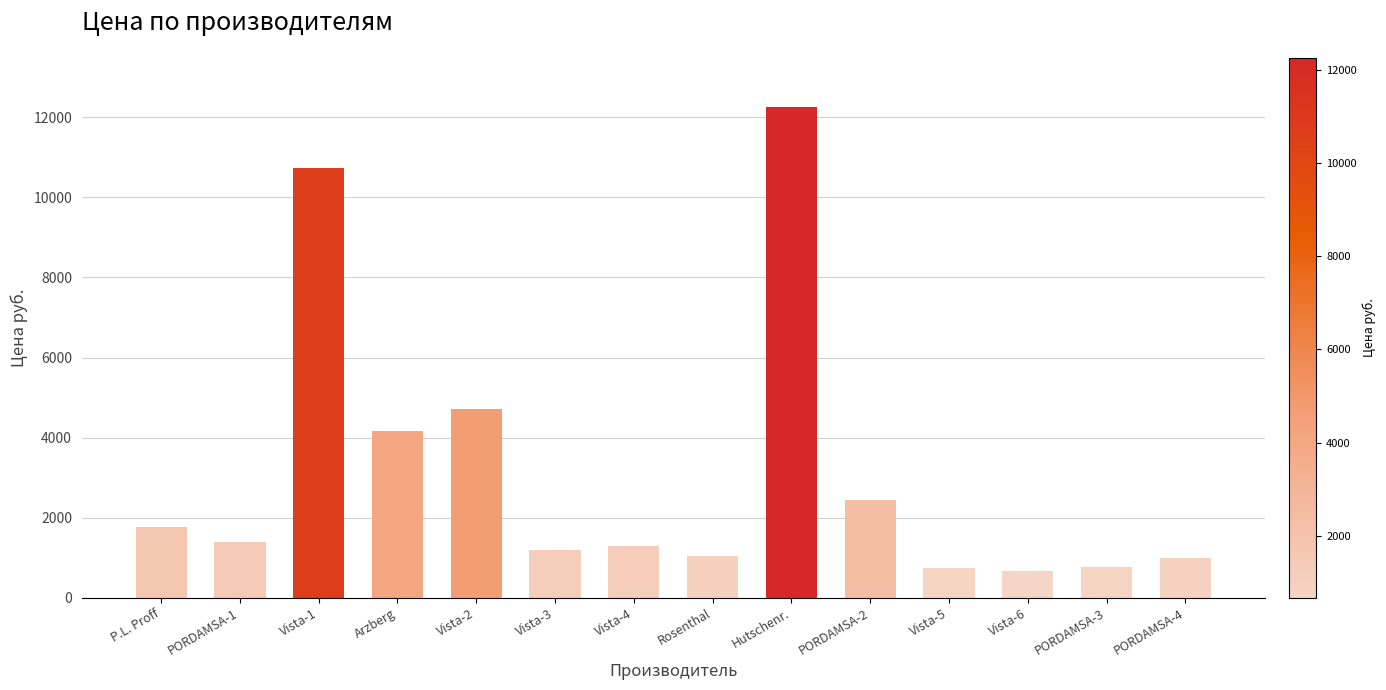

What is the change in value from Rosenthal to Vista-5?

-296.1